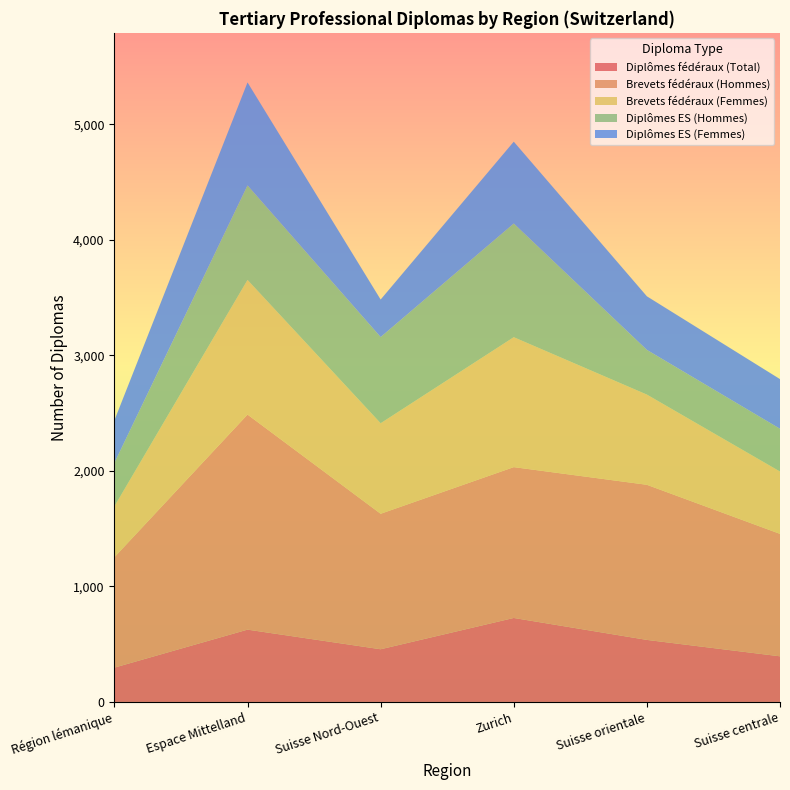

Reading left to right, transcribe all the data shown in this chart.

Diplômes fédéraux (Total): Région lémanique=297	Espace Mittelland=626	Suisse Nord-Ouest=456	Zurich=727	Suisse orientale=537	Suisse centrale=395
Brevets fédéraux (Hommes): Région lémanique=956	Espace Mittelland=1862	Suisse Nord-Ouest=1173	Zurich=1306	Suisse orientale=1343	Suisse centrale=1060
Brevets fédéraux (Femmes): Région lémanique=441	Espace Mittelland=1166	Suisse Nord-Ouest=784	Zurich=1125	Suisse orientale=781	Suisse centrale=540
Diplômes ES (Hommes): Région lémanique=376	Espace Mittelland=818	Suisse Nord-Ouest=746	Zurich=984	Suisse orientale=387	Suisse centrale=370
Diplômes ES (Femmes): Région lémanique=368	Espace Mittelland=892	Suisse Nord-Ouest=325	Zurich=709	Suisse orientale=464	Suisse centrale=430